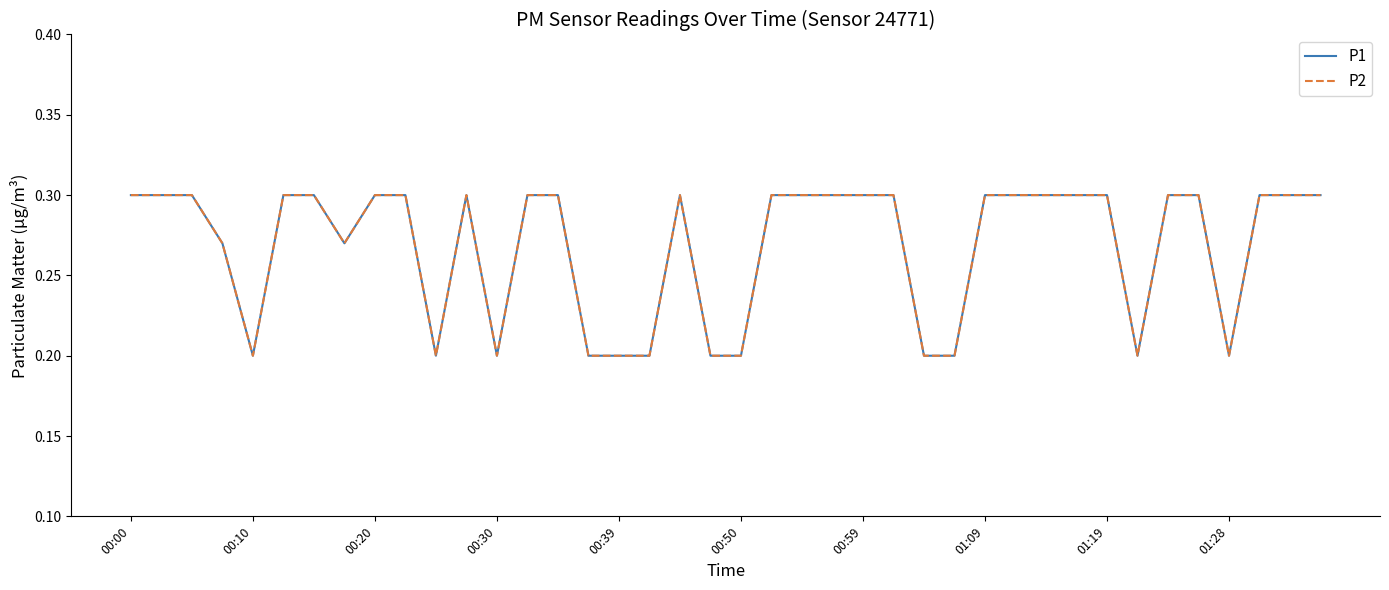

True or false: P2 and P1 cross at least once.

False